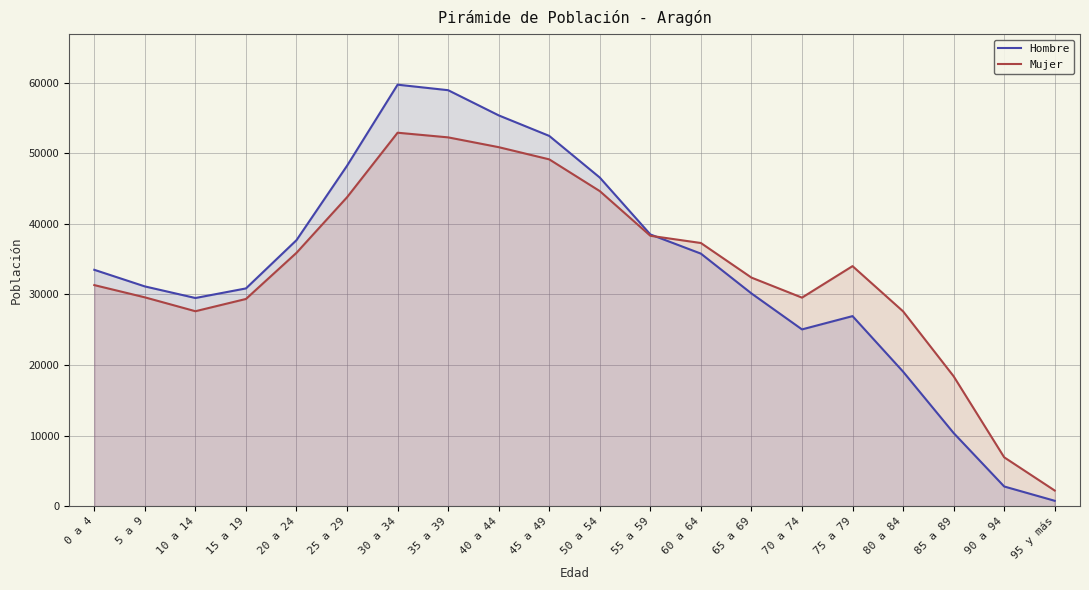

Between which two adjacent categories do Hombre and Mujer first intersect?

55 a 59 and 60 a 64